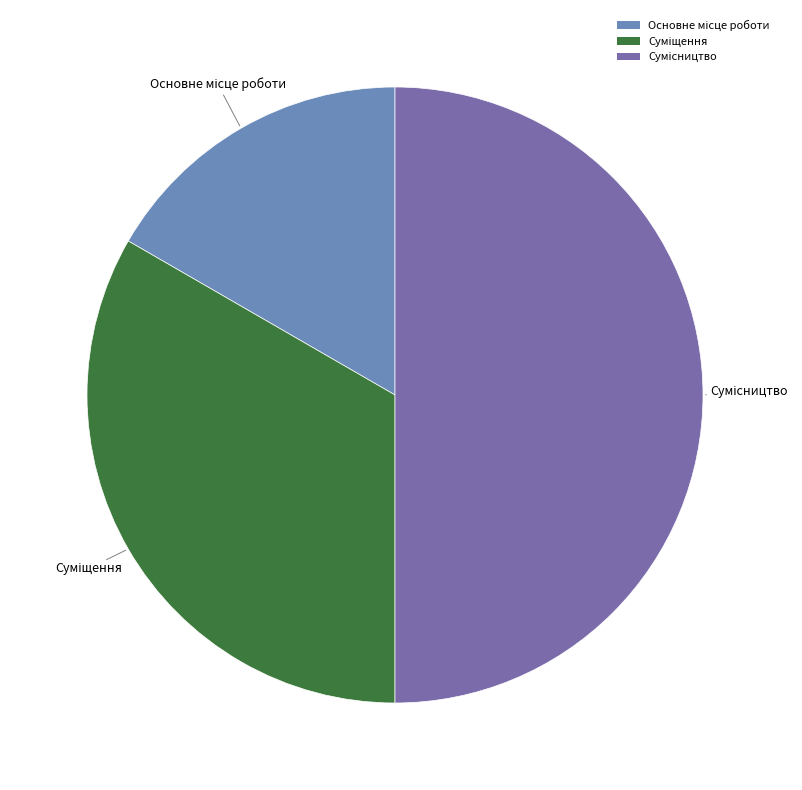

Rank the categories by value from lowest to highest.

Основне місце роботи, Суміщення, Сумісництво